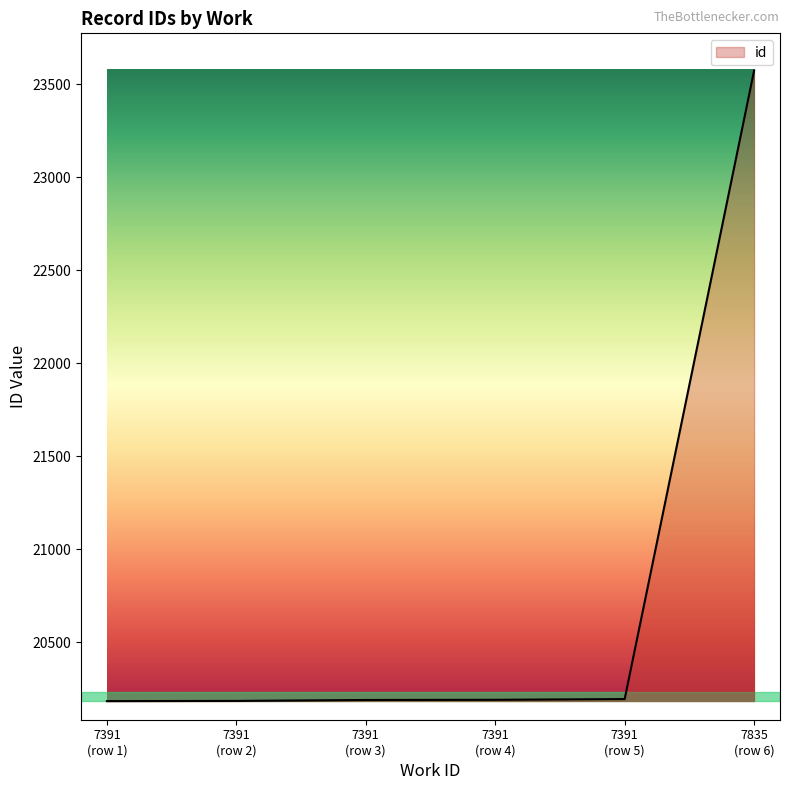

What is the average value?

20754